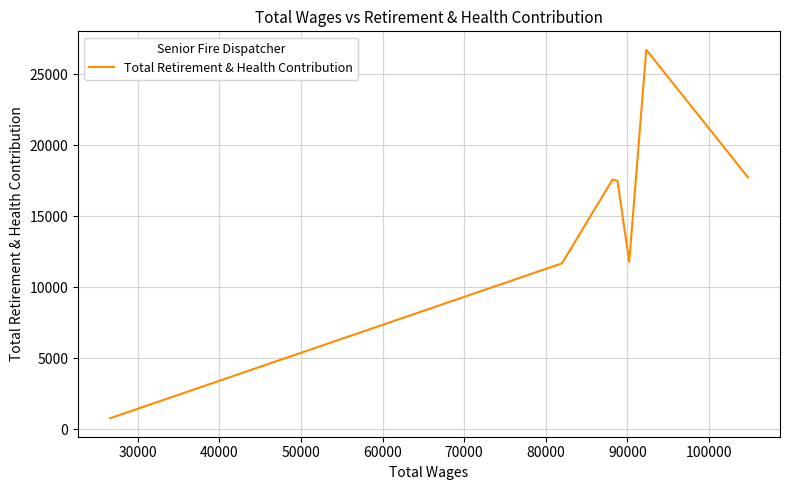

True or false: the data has more than 2 interior local peaks.

False